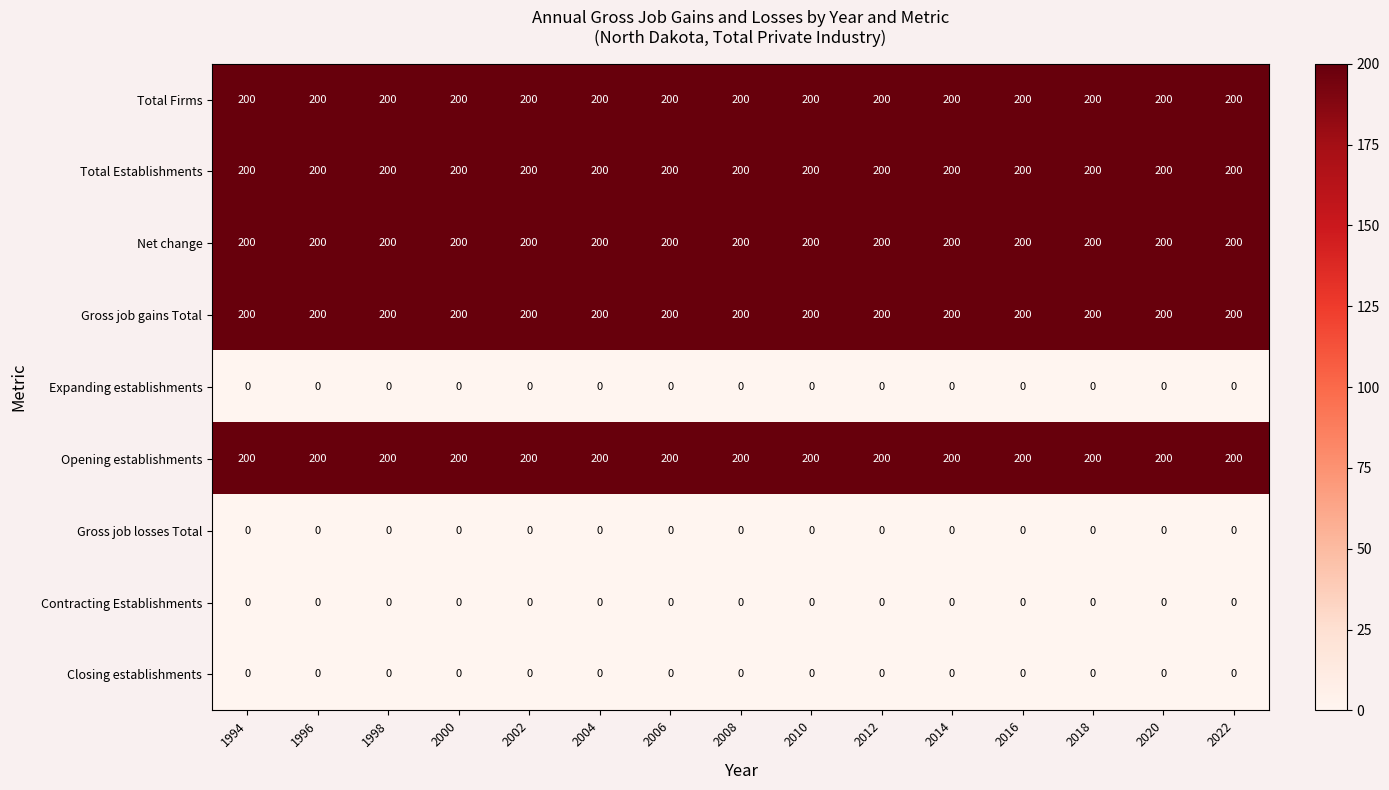

At how many categories does at least one series exceed 95?

15